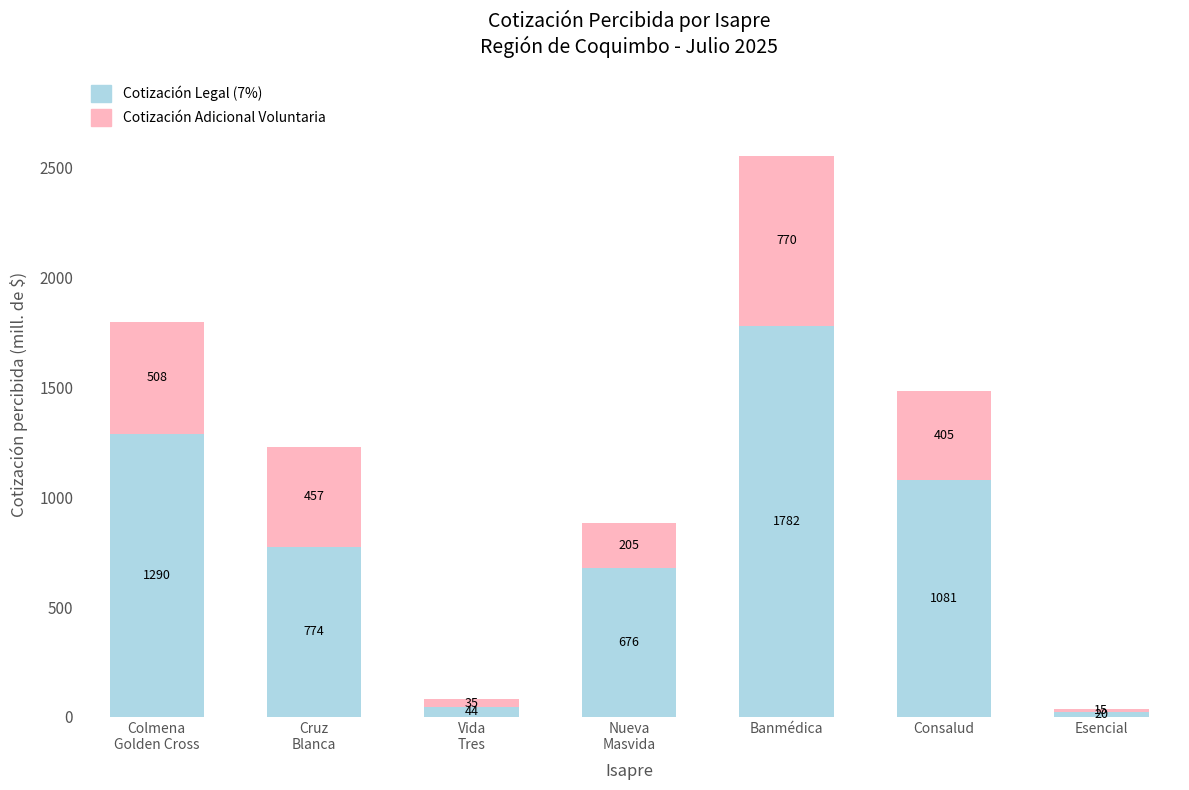

Which category has the lowest value in the Cotización Legal (7%) series?

Esencial